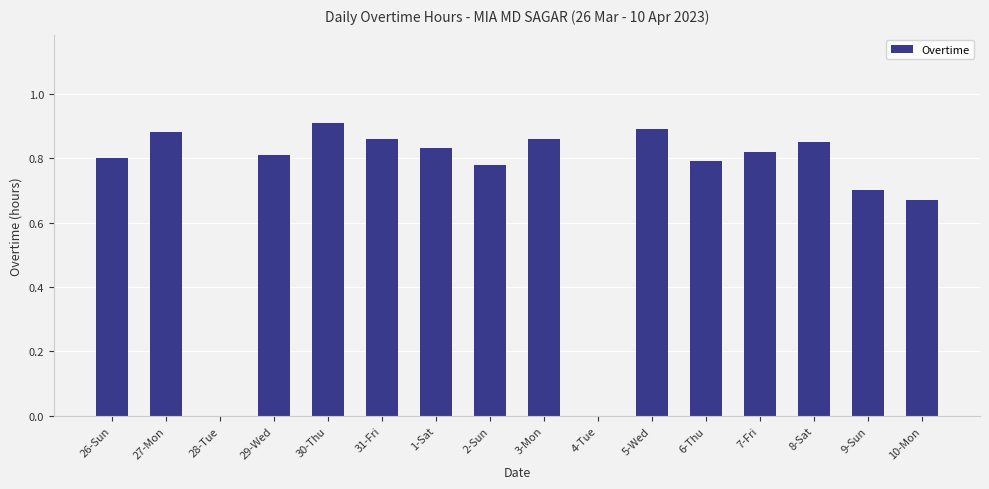

What is the change in value from 29-Wed to 5-Wed?

+0.1